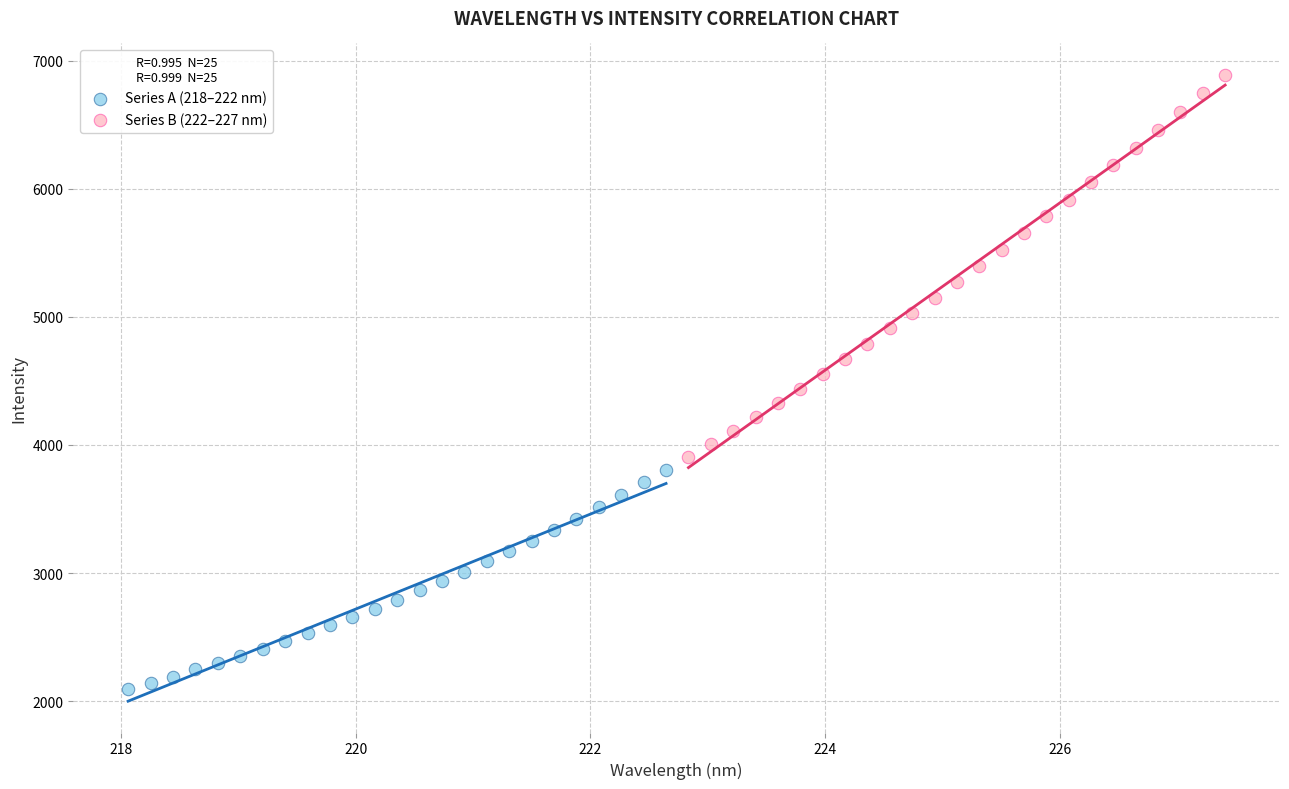

Which series reaches the maximum Y coordinate?

Series B (222–227 nm)